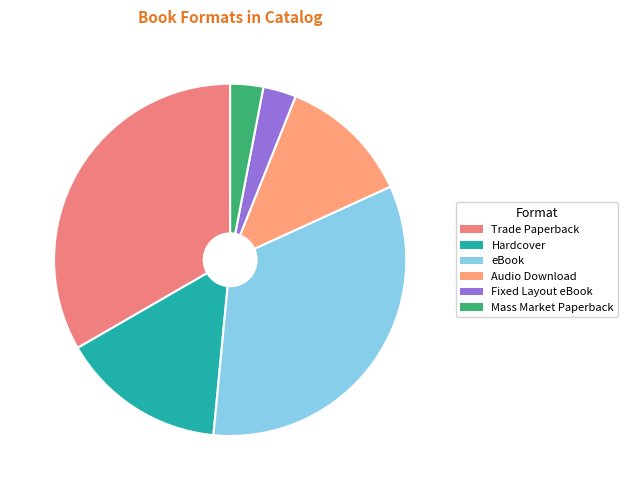

Which slice is the smallest?

Fixed Layout eBook